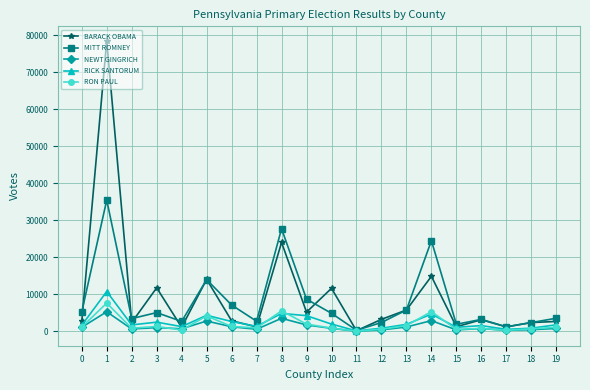

How many lines are shown in the chart?

5